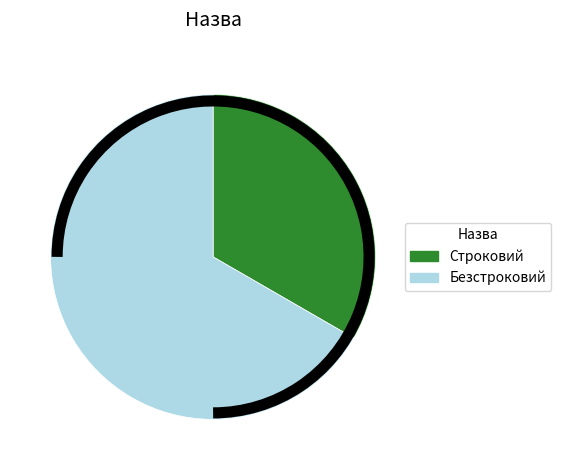

Does Безстроковий account for over 50% of the chart?

Yes